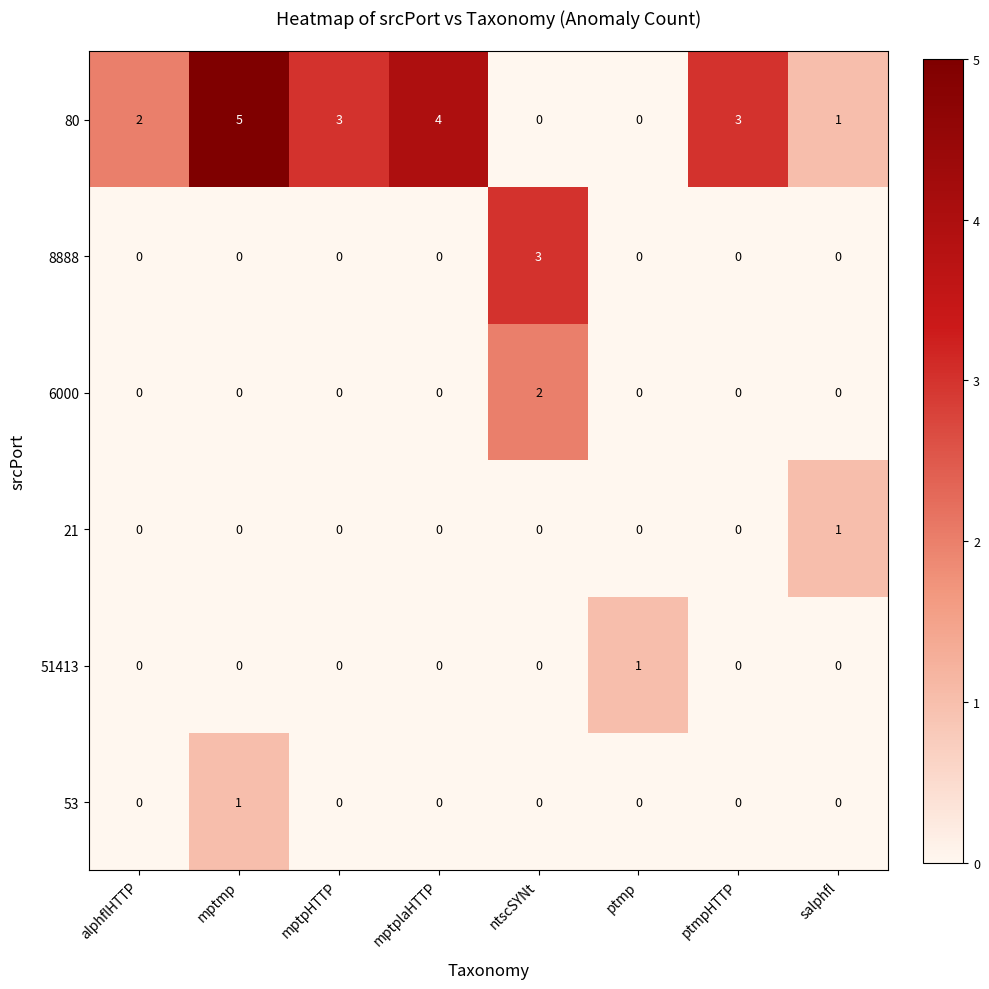

The 8888 series shows 0 at mptpHTTP. True or false?

True